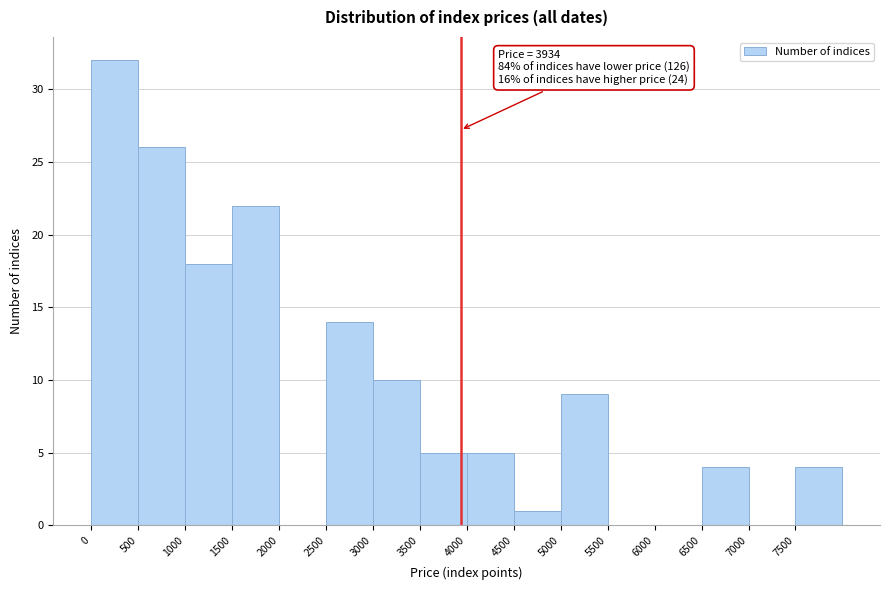

Over which range of the x-axis is the bar tallest?

0 to 500